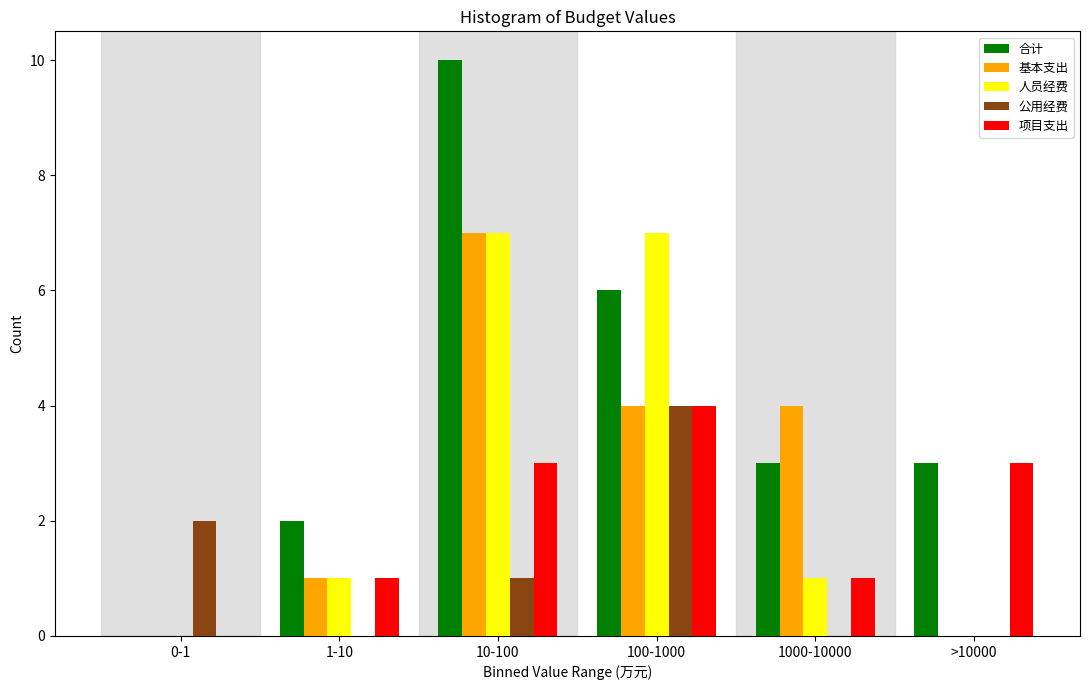

Reading left to right, transcribe all the data shown in this chart.

合计: 0-1=0	1-10=2	10-100=10	100-1000=6	1000-10000=3	>10000=3
基本支出: 0-1=0	1-10=1	10-100=7	100-1000=4	1000-10000=4	>10000=0
人员经费: 0-1=0	1-10=1	10-100=7	100-1000=7	1000-10000=1	>10000=0
公用经费: 0-1=2	1-10=0	10-100=1	100-1000=4	1000-10000=0	>10000=0
项目支出: 0-1=0	1-10=1	10-100=3	100-1000=4	1000-10000=1	>10000=3